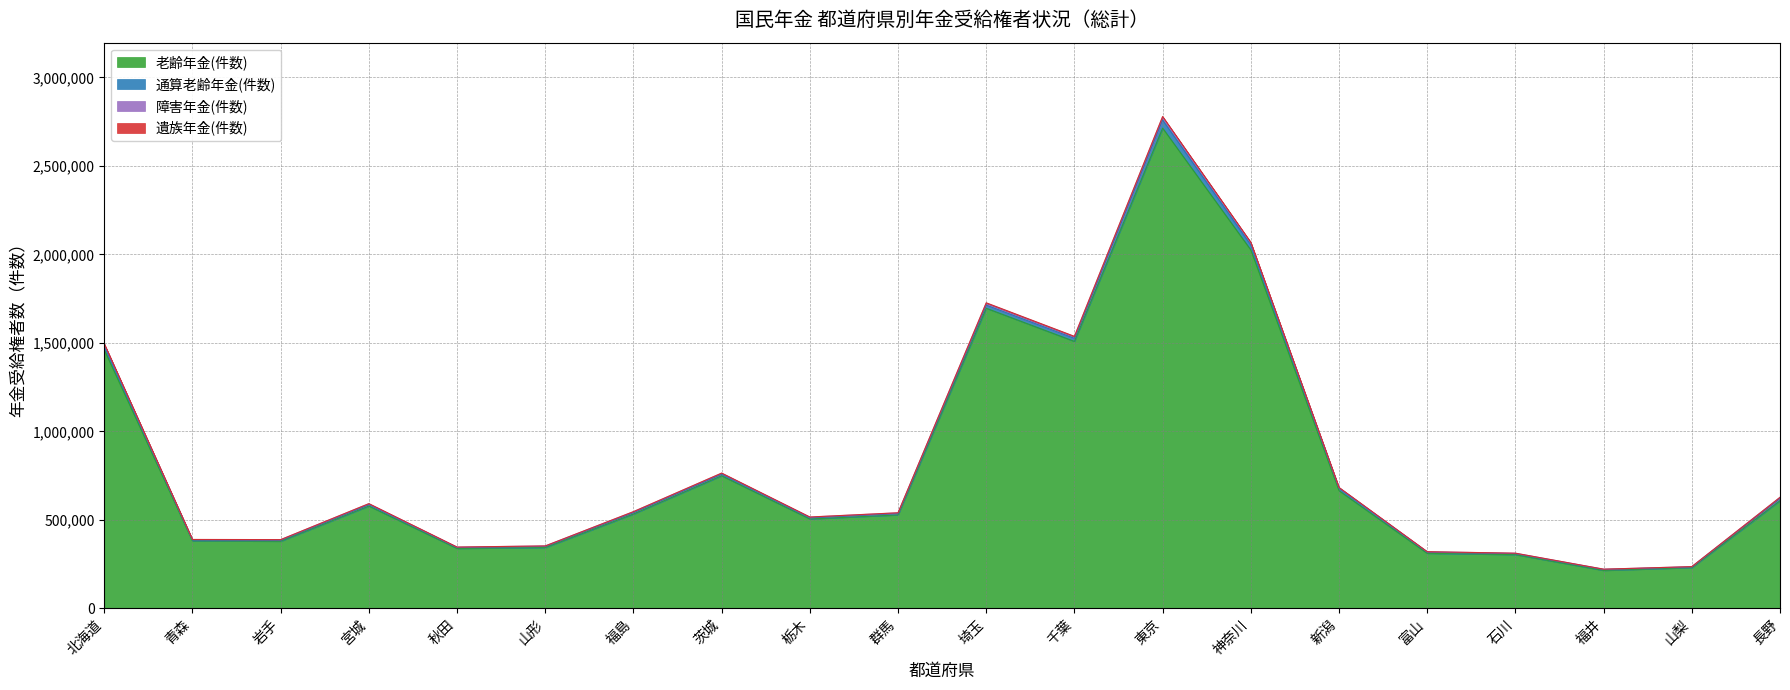

Which category has the lowest value in the 遺族年金(件数) series?

福井